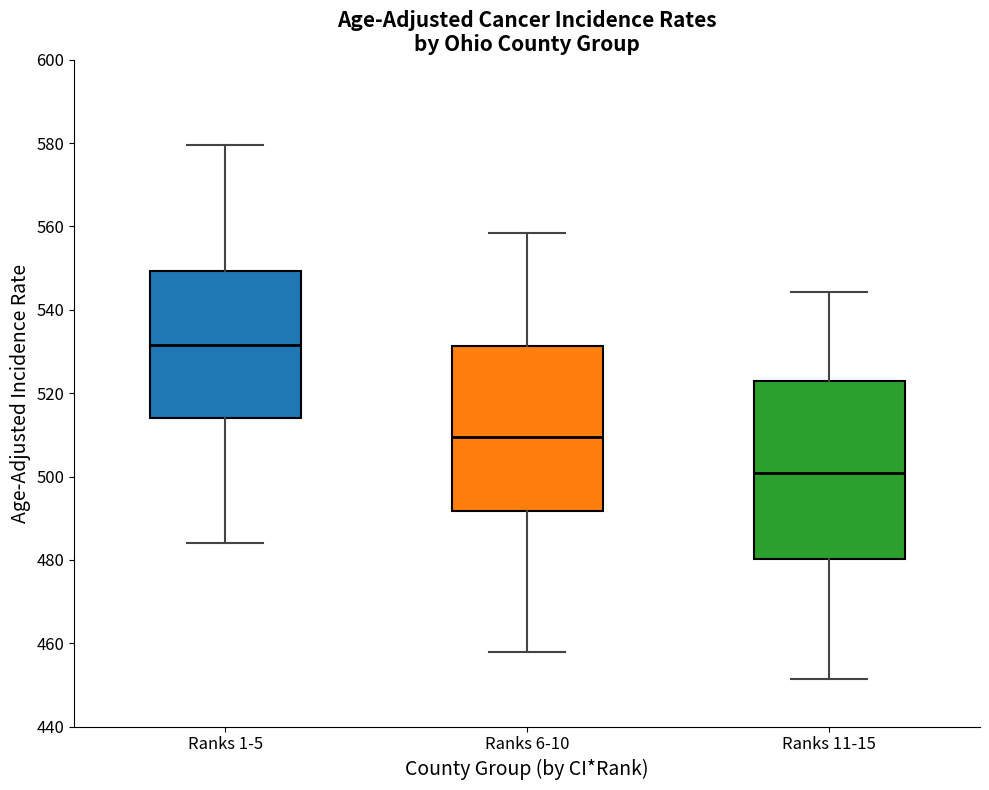

Which box has the highest median line?

Ranks 1-5